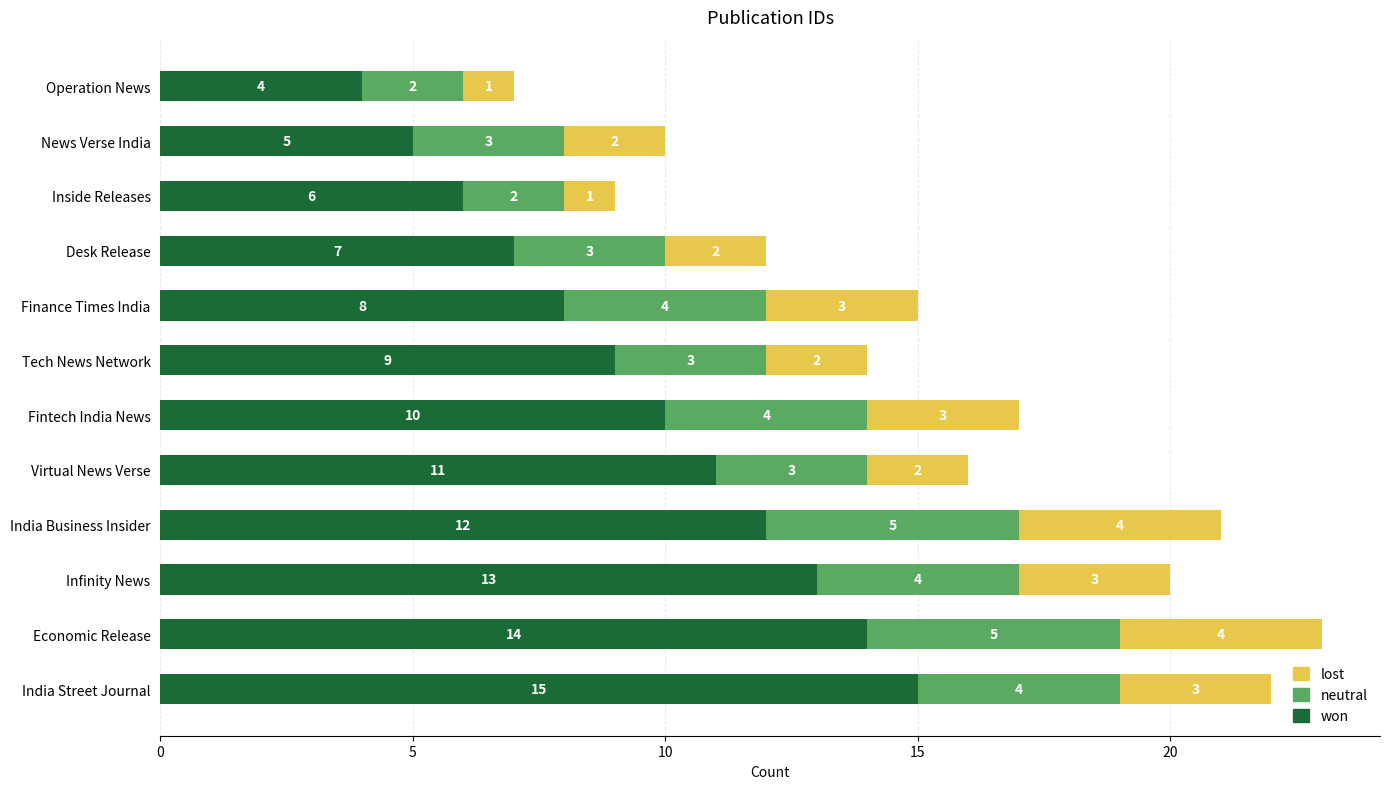

The value of won at Infinity News is 13. True or false?

True